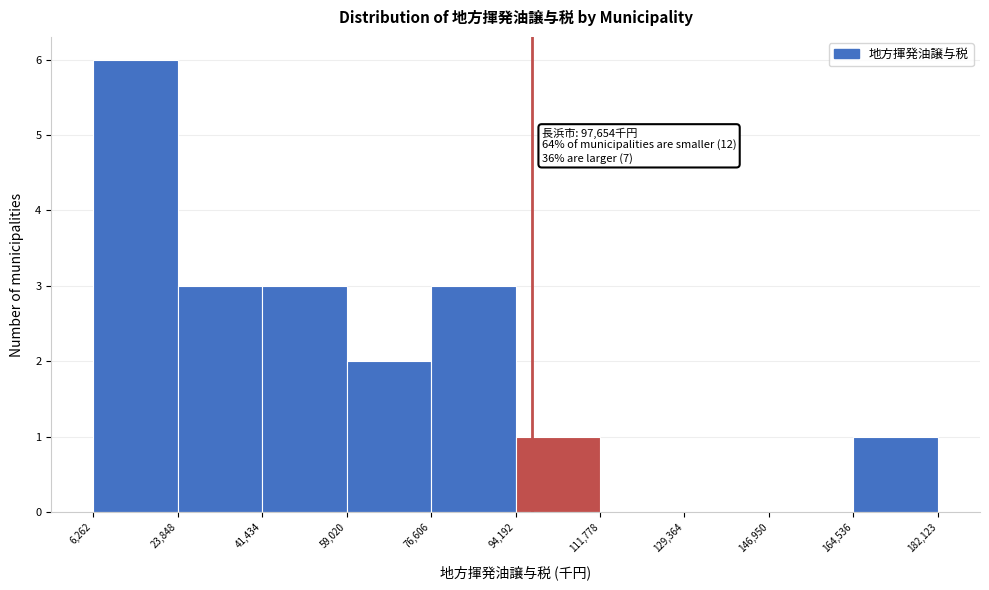

Over which range of the x-axis is the bar tallest?

6,262 to 23,848